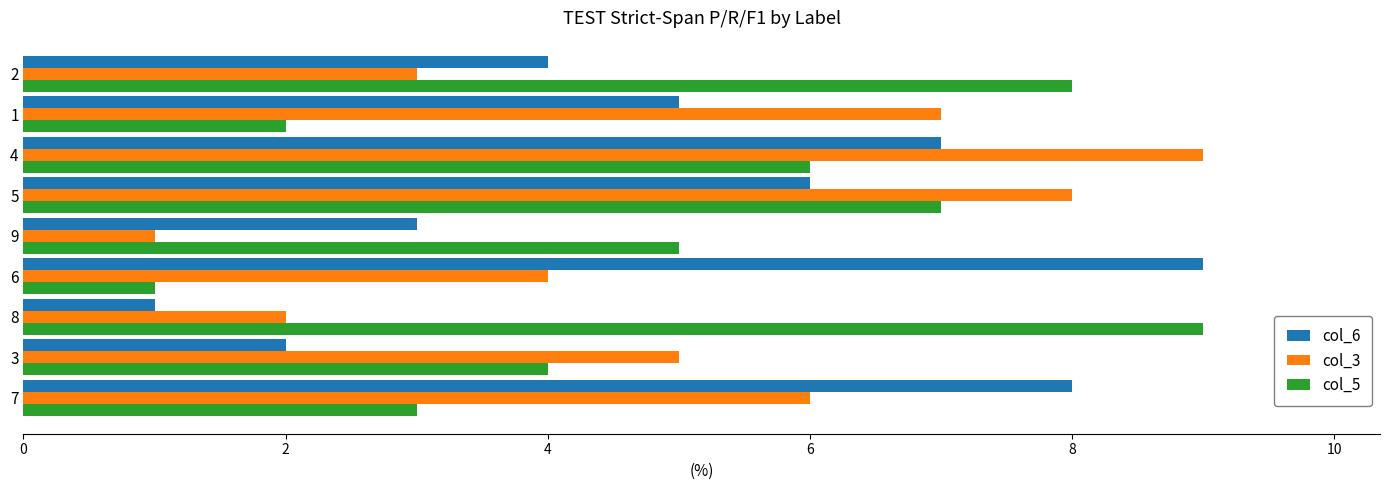

What are all the series names shown in the legend?

col_6, col_3, col_5